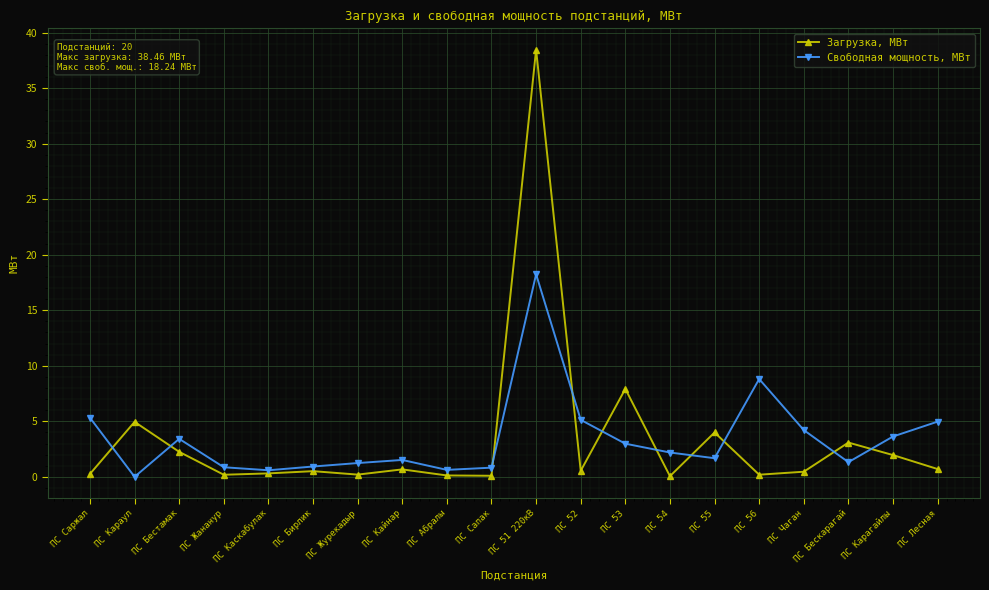

True or false: Загрузка, МВт and Свободная мощность, МВт intersect in this chart.

True